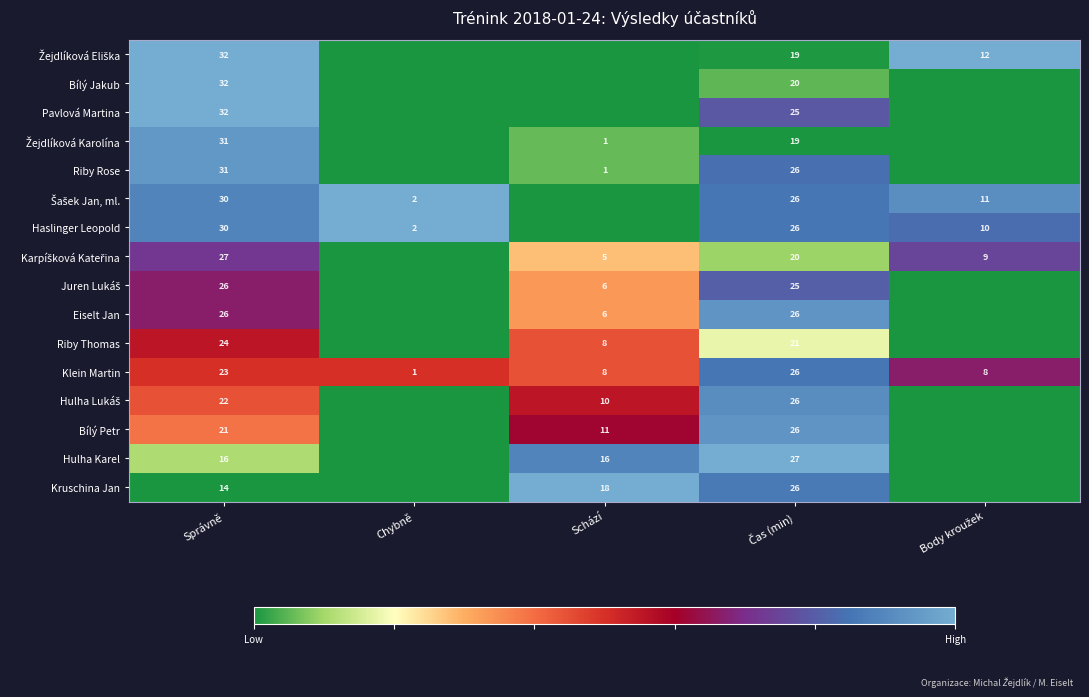

What is the total value across all series at Správně?

417